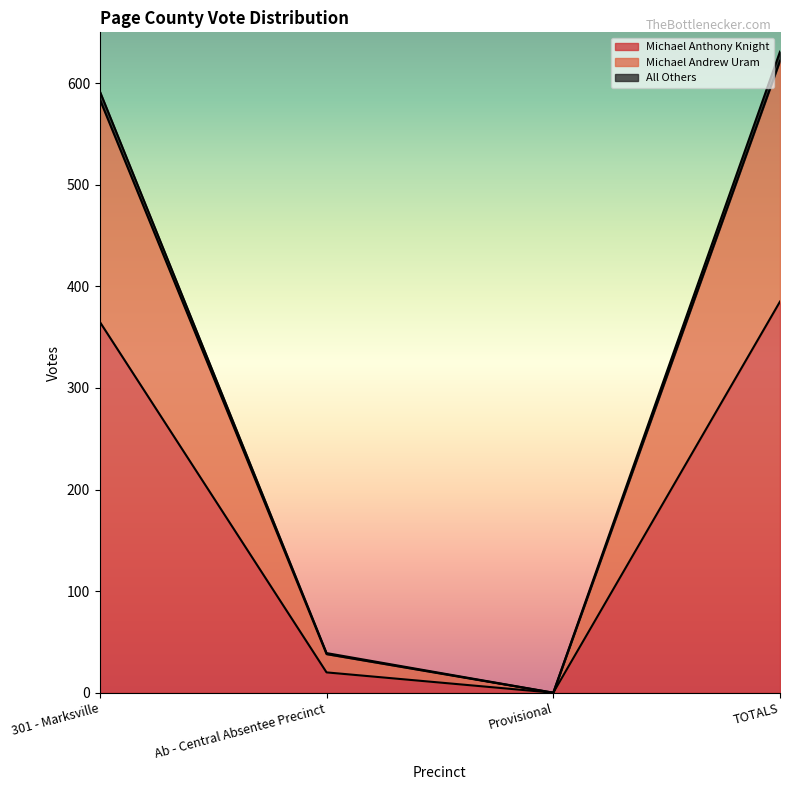

Which category has the lowest value in the Michael Anthony Knight series?

Provisional